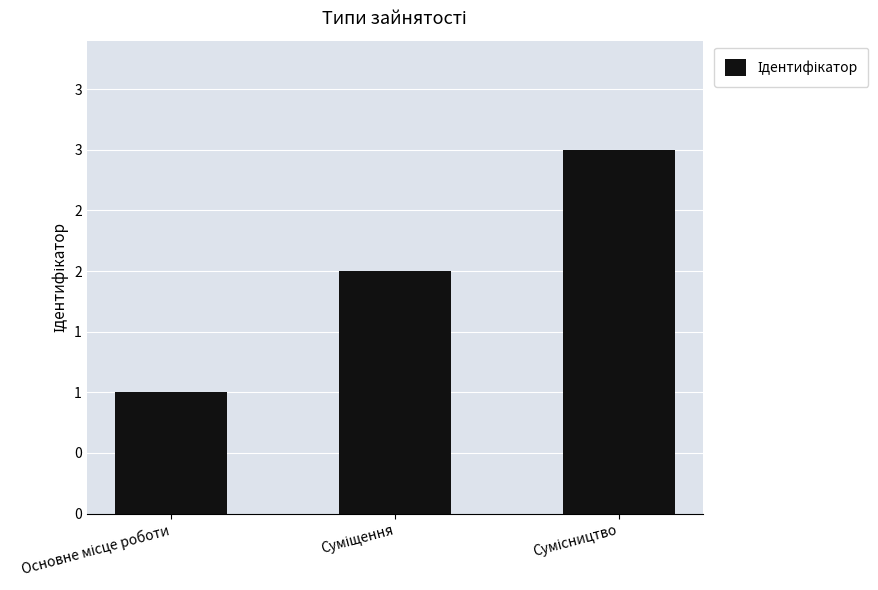

Does the chart contain any negative values?

No